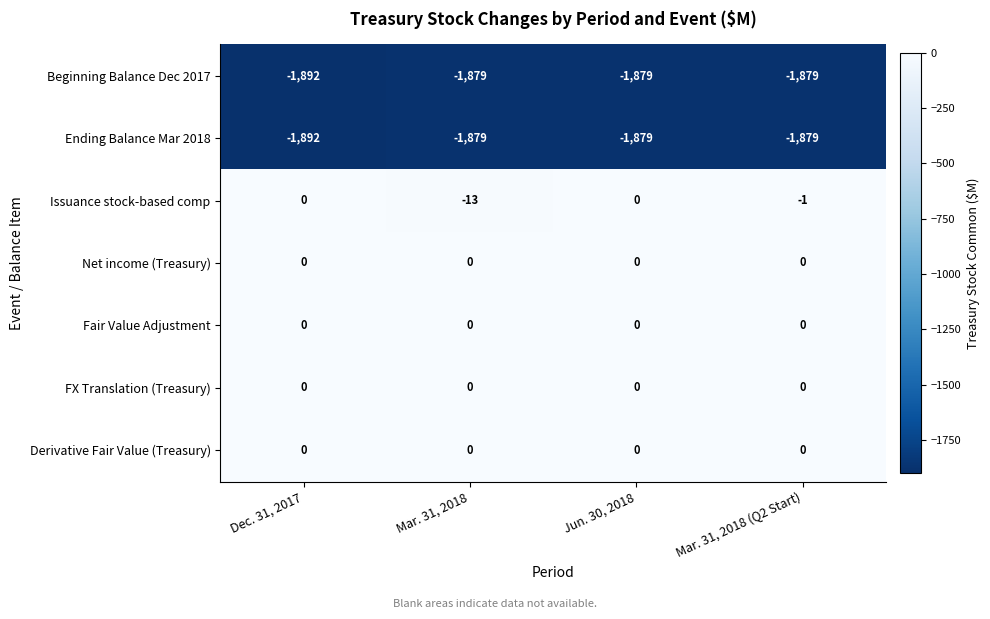

Reading left to right, what are all the values shown in this chart?

Beginning Balance Dec 2017: -1892	-1879	-1879	-1879
Ending Balance Mar 2018: -1892	-1879	-1879	-1879
Issuance stock-based comp: 0	-13	0	-1
Net income (Treasury): 0	0	0	0
Fair Value Adjustment: 0	0	0	0
FX Translation (Treasury): 0	0	0	0
Derivative Fair Value (Treasury): 0	0	0	0